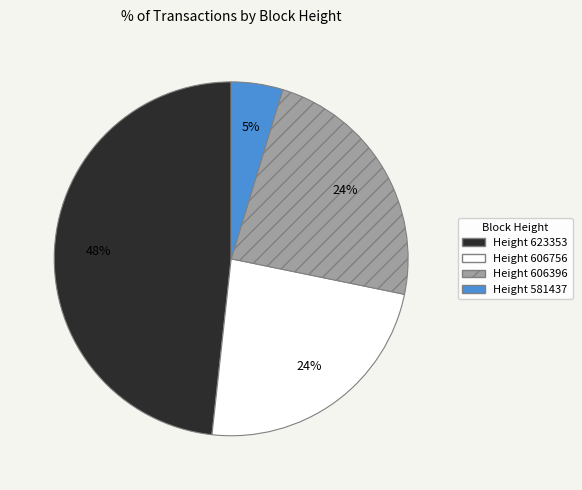

To the nearest percent, what is the average slice percentage?

25%